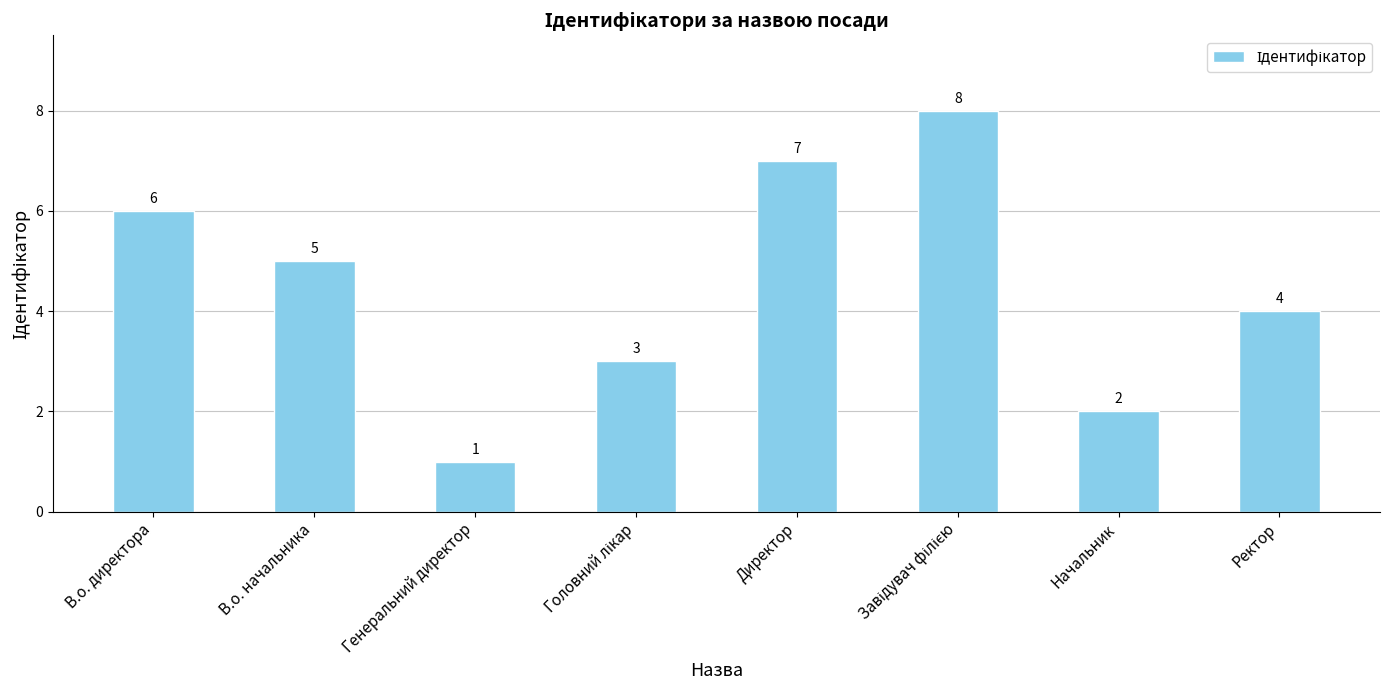

What is the approximate value at Начальник?

2